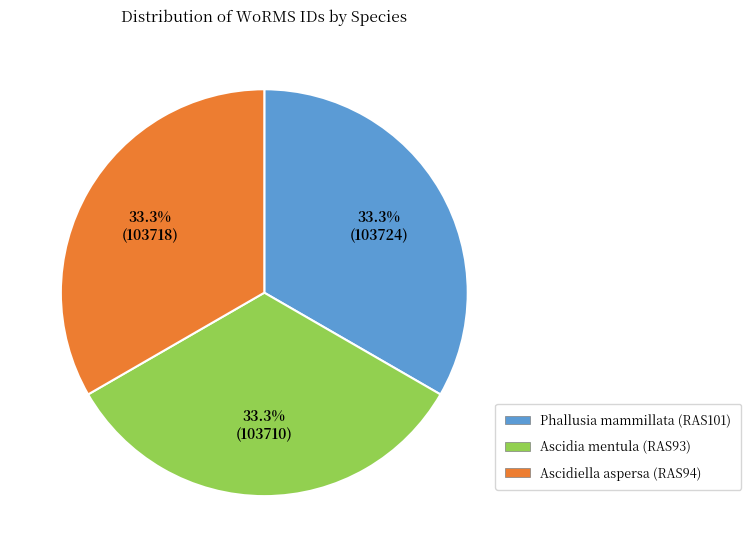

Combined, do Ascidia mentula (RAS93) and Ascidiella aspersa (RAS94) account for over 50%?

Yes